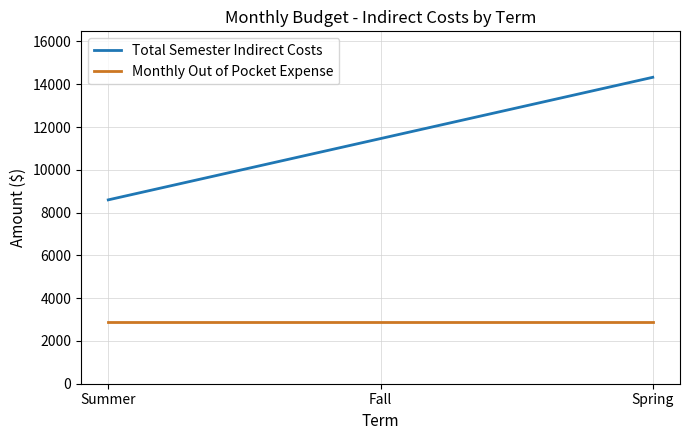

Count the number of categories in the chart.

3